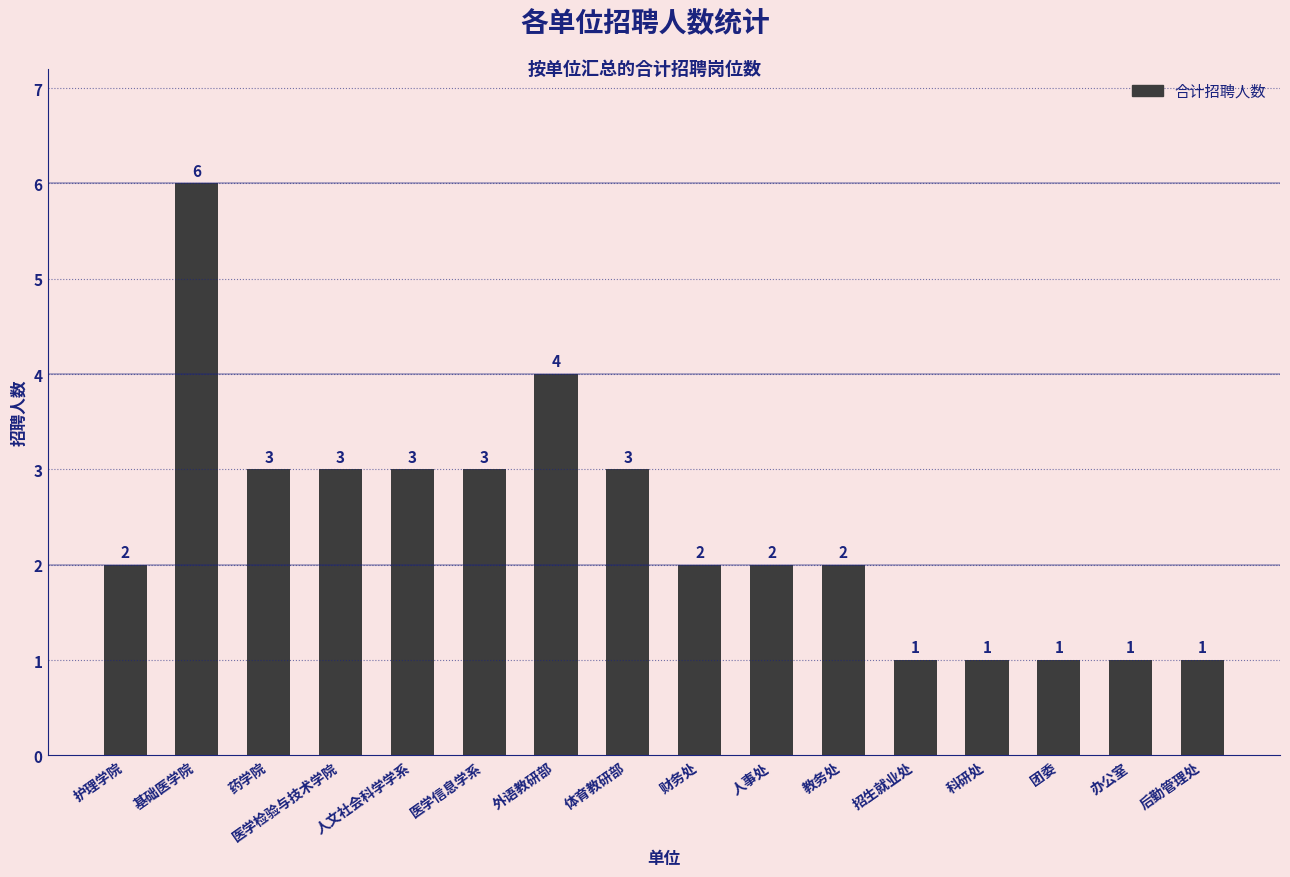

What is the change in value from 基础医学院 to 财务处?

-4